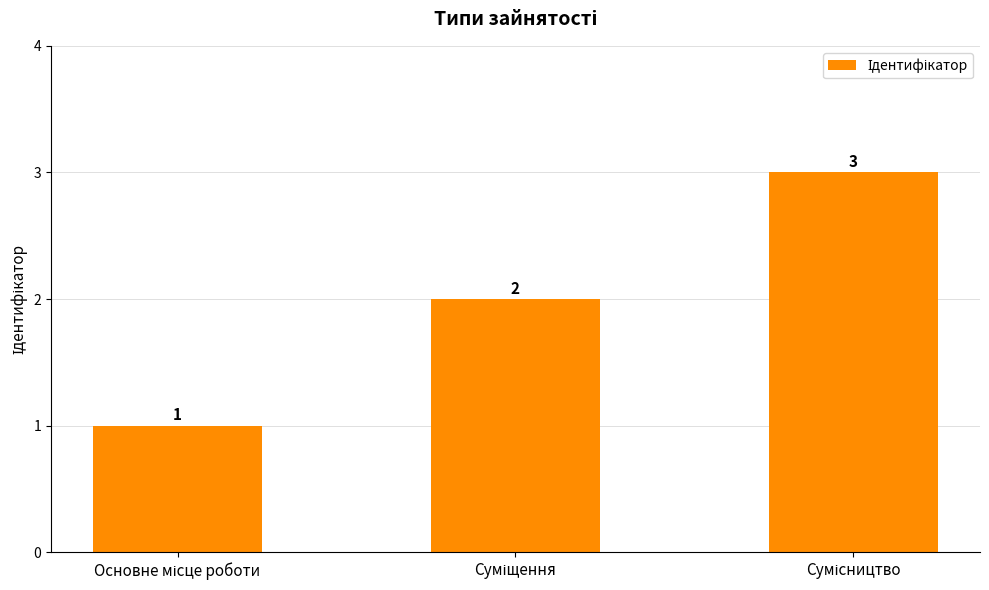

What is the greatest value displayed?

3